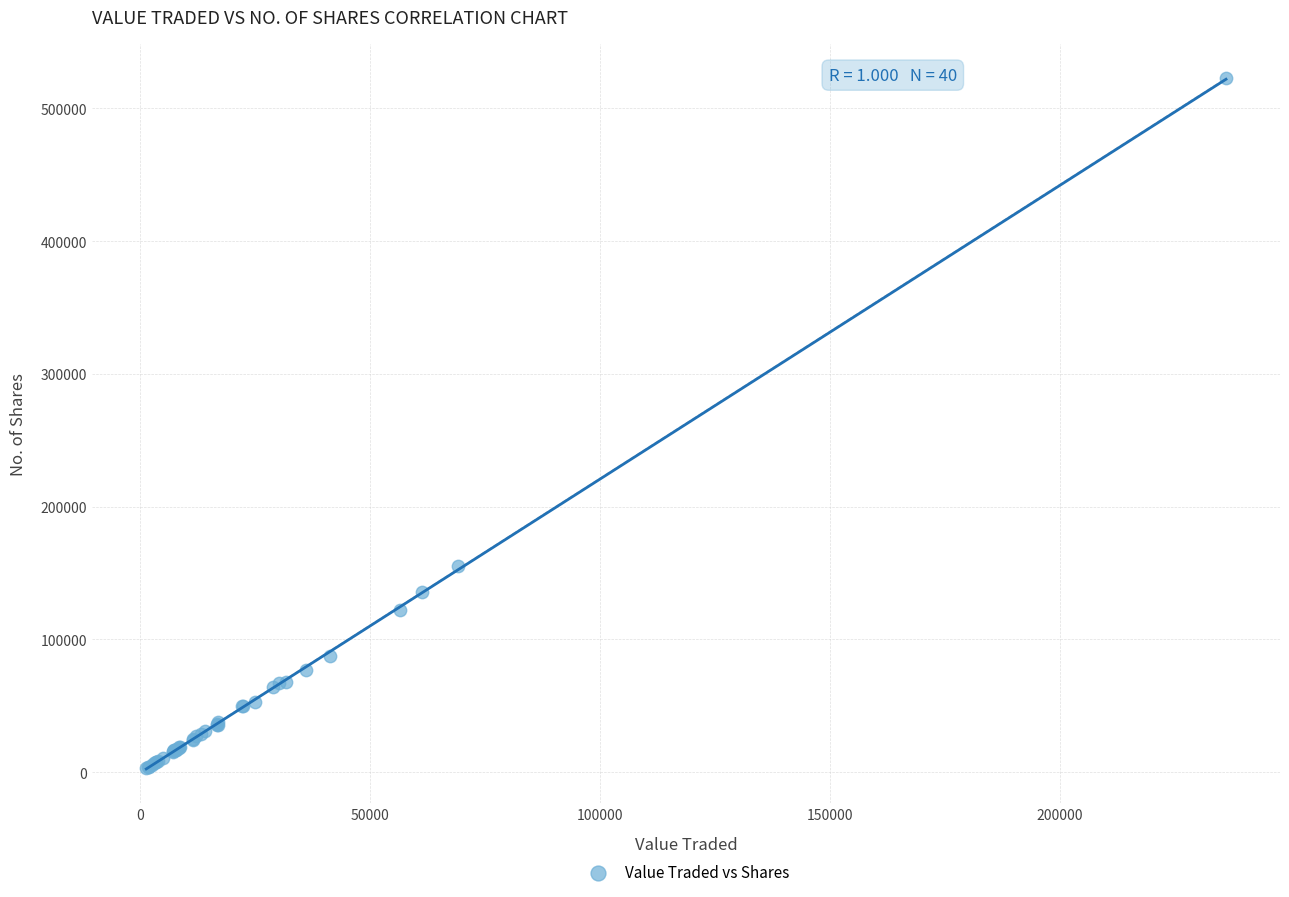

What Y value in the scatter plot is closest to 262702?

155096